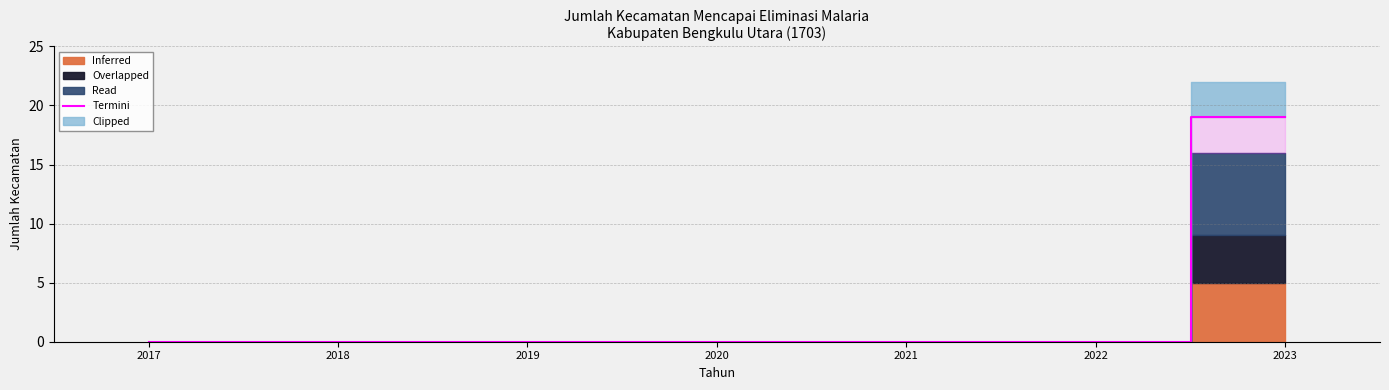

What is the average value?

3